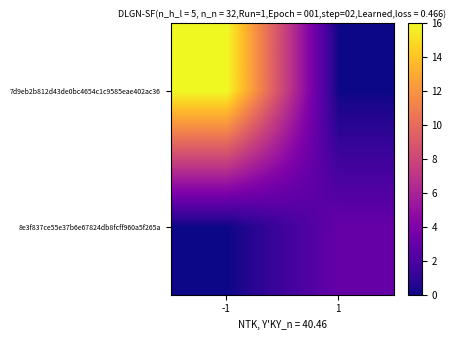

Reading left to right, list all the values displayed in this chart.

7d9eb2b812d43de0bc4654c1c9585eae402ac36: -1=16	1=0
8e3f837ce55e37b6e67824db8fcff960a5f265a: -1=0	1=3